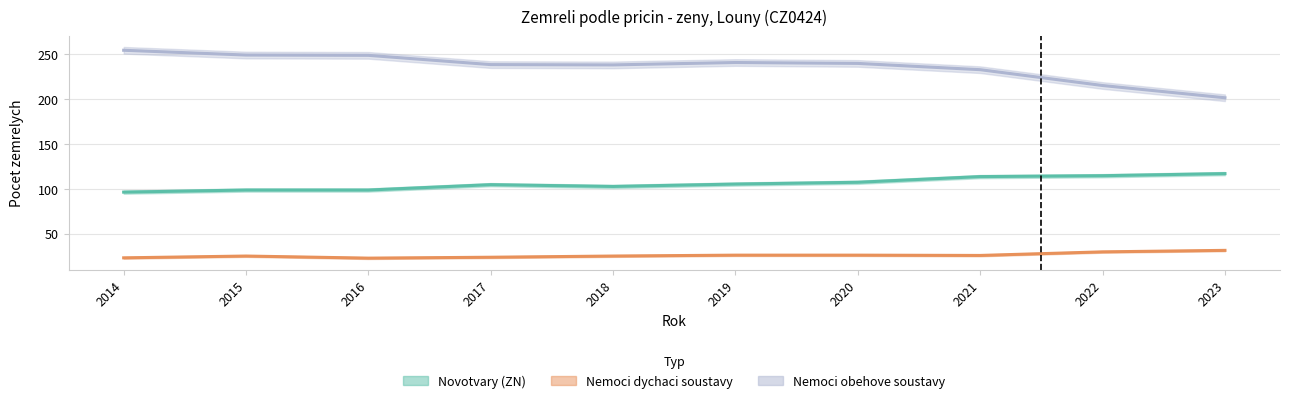

Which label corresponds to the smallest value in the chart?

2017